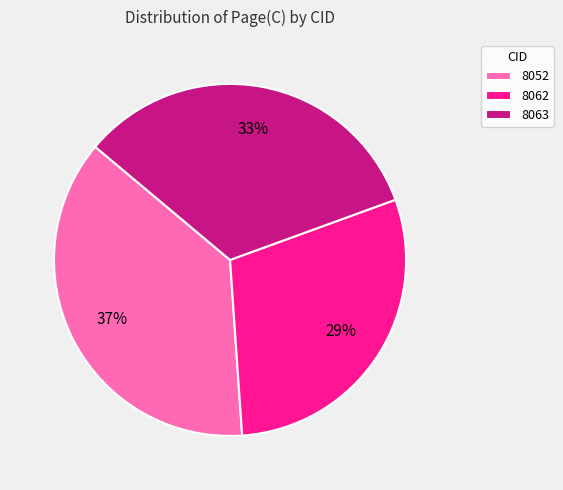

Which has a higher value, 8062 or 8052?

8052